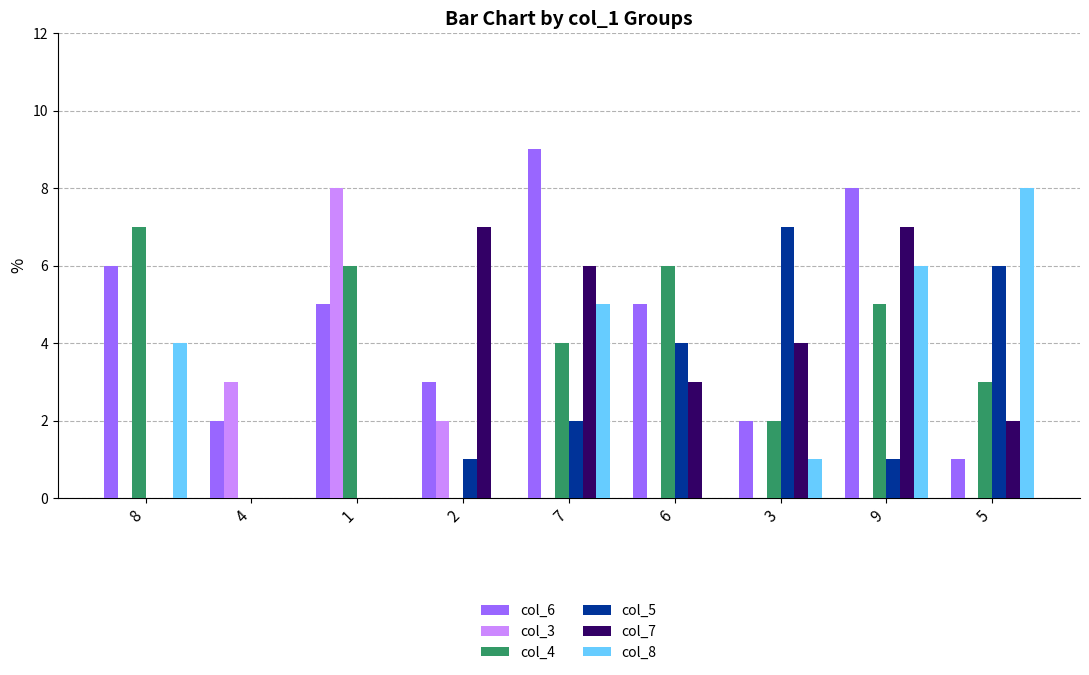

What are all the series names shown in the legend?

col_6, col_3, col_4, col_5, col_7, col_8